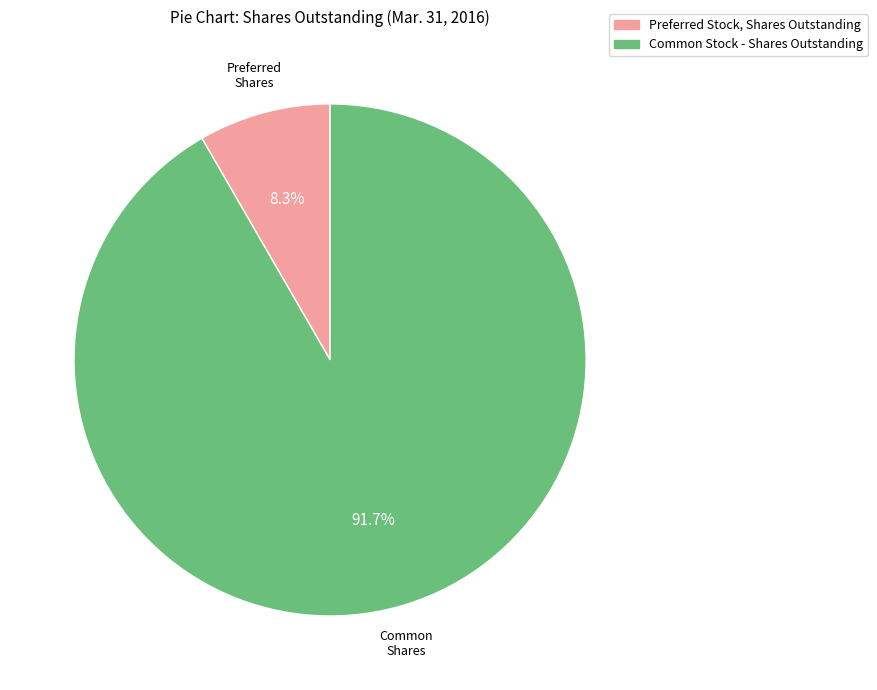

What is the ratio of the value at Common Stock - Shares Outstanding to the value at Preferred Stock, Shares Outstanding?

11.0